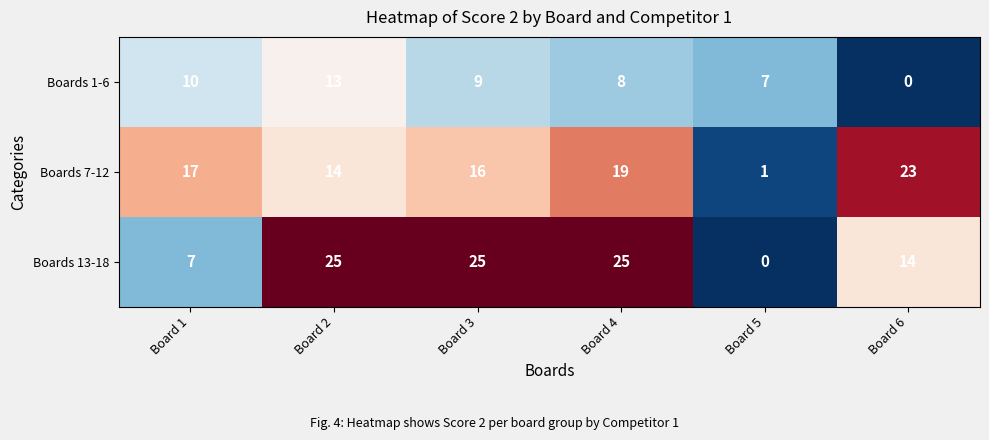

Count the number of categories in the chart.

6